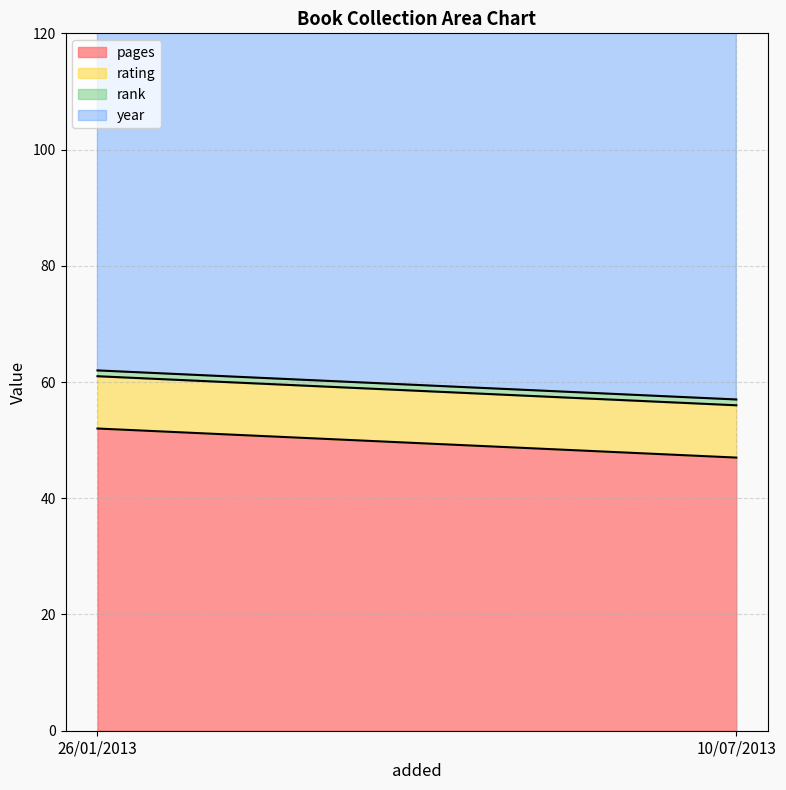

What is the average value of the rank series?

1